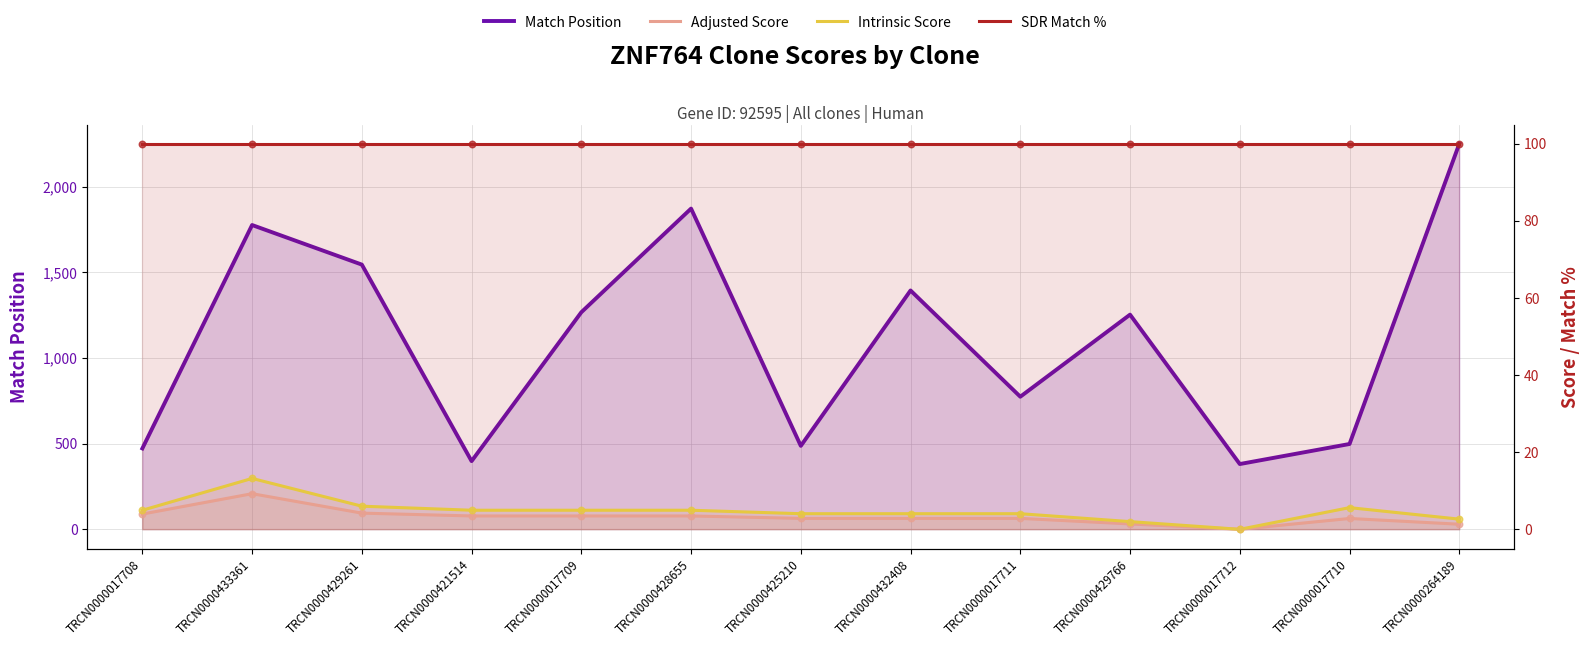

At which category is the sum across all series the highest?

TRCN0000264189